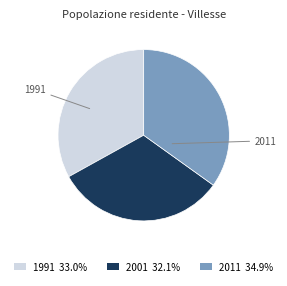

Combined, do 2011 34.9% and 2001 32.1% account for over 50%?

Yes